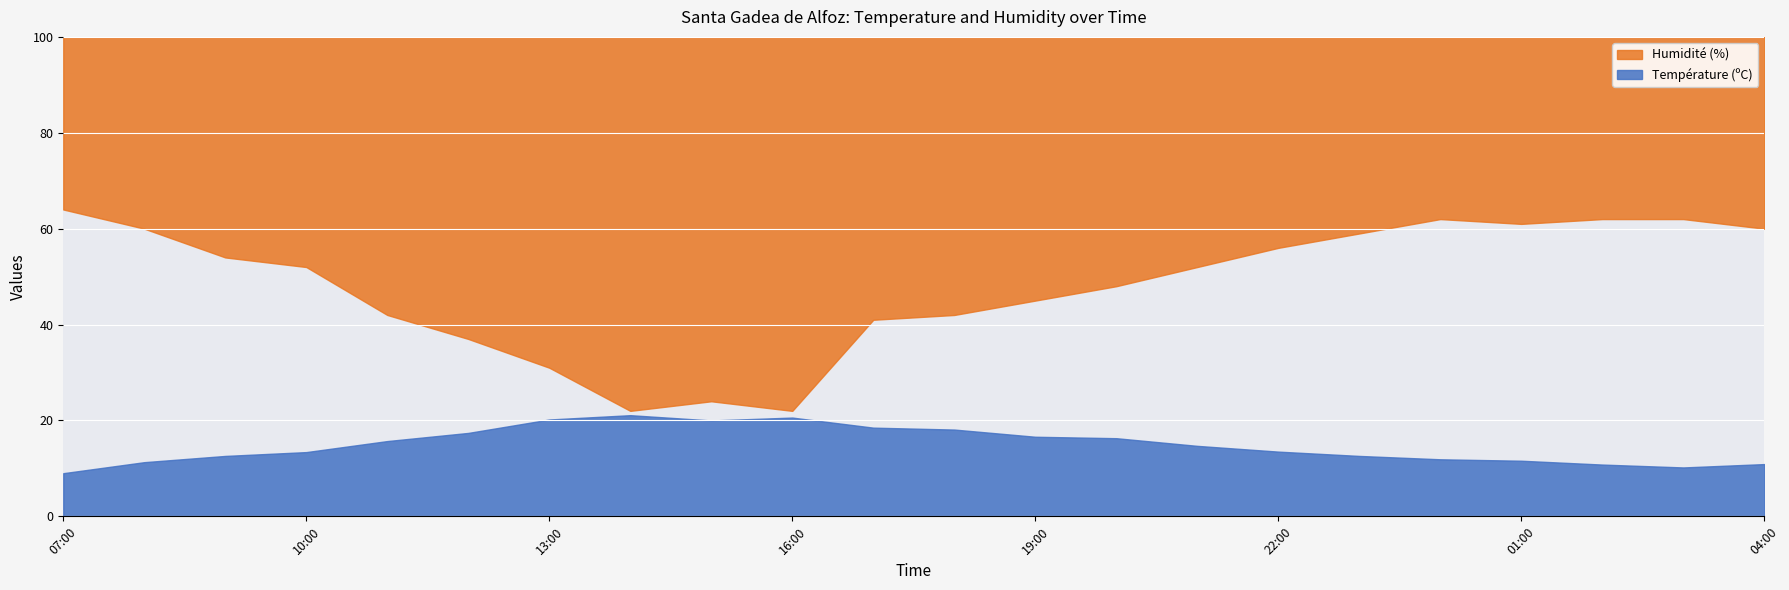

What is the minimum value for Température (ºC)?

9.0